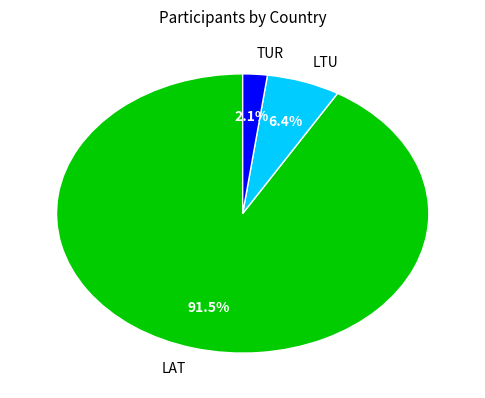

Count the number of slices in the pie.

3